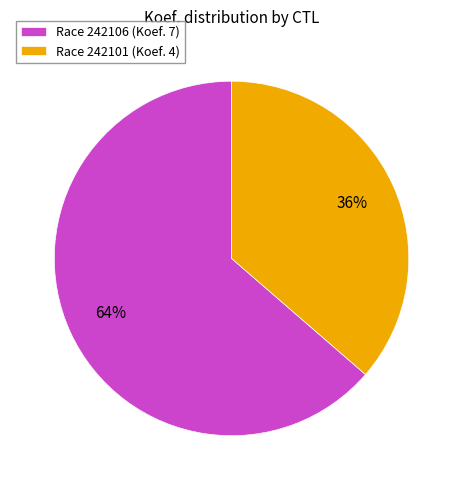

Do Race 242101 (Koef. 4) and Race 242106 (Koef. 7) together represent more than half of the pie?

Yes